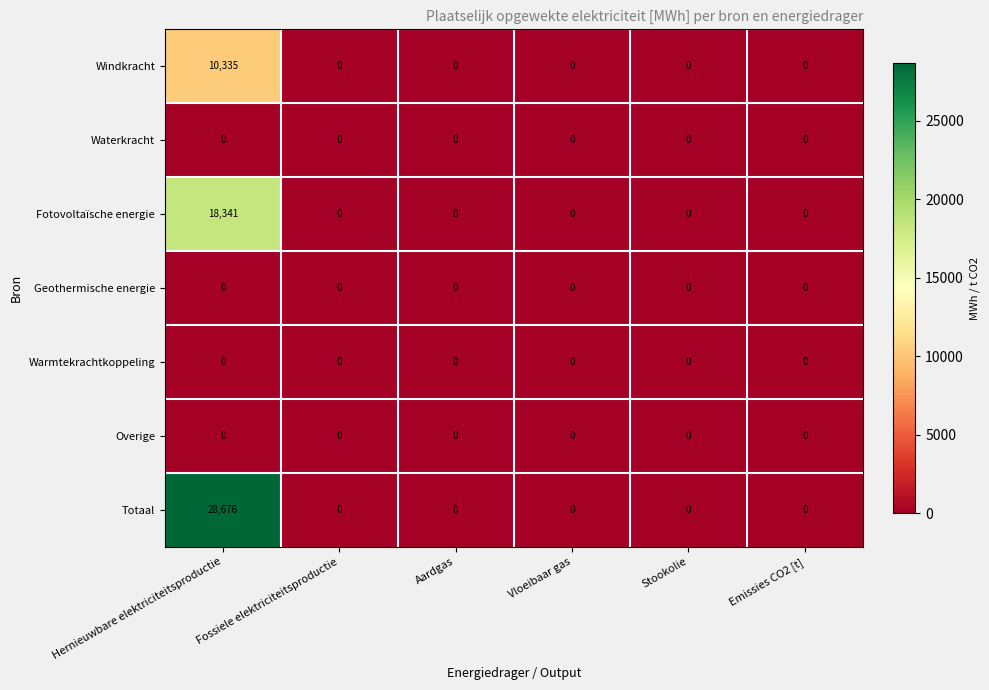

Which series changed the most between Hernieuwbare elektriciteitsproductie and Fossiele elektriciteitsproductie?

Totaal